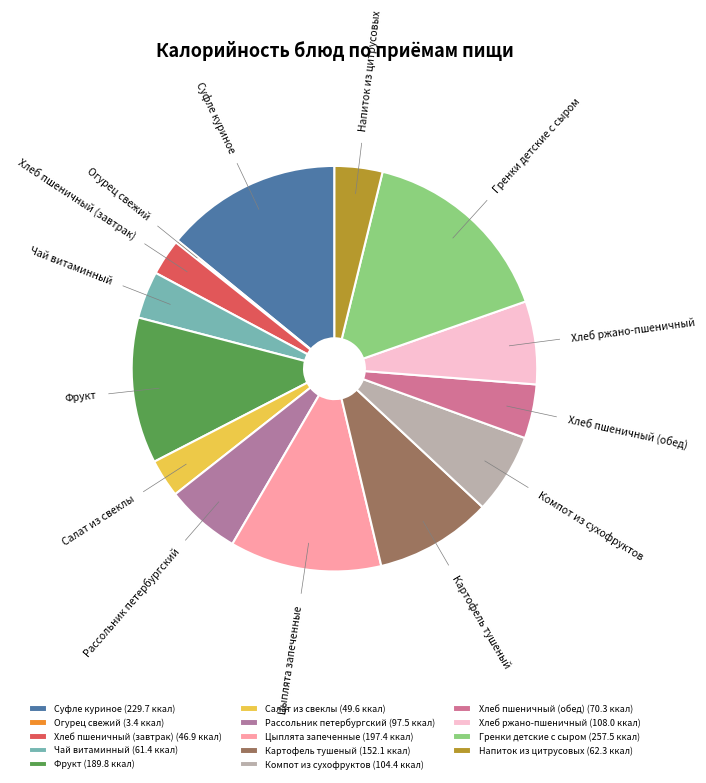

Does any single category account for the majority?

No